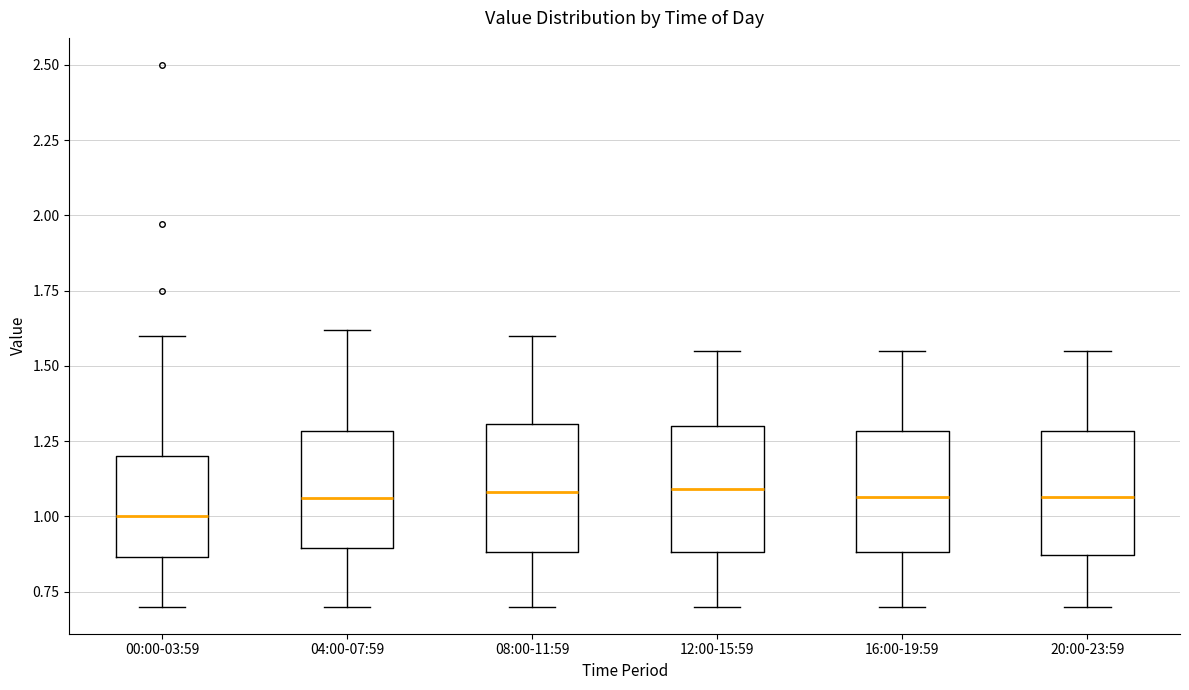

Reading left to right, transcribe this box plot: for each box, give where its median line is, the range the box spans, and where its two whiskers end, as read against the y-axis. The values are not printed on the chart, so give them approximately, as read against the axis.

00:00-03:59: median 1.00, box 0.85 to 1.20, whiskers 0.70 to 1.60
04:00-07:59: median 1.05, box 0.90 to 1.30, whiskers 0.70 to 1.60
08:00-11:59: median 1.10, box 0.90 to 1.30, whiskers 0.70 to 1.60
12:00-15:59: median 1.10, box 0.90 to 1.30, whiskers 0.70 to 1.55
16:00-19:59: median 1.05, box 0.90 to 1.30, whiskers 0.70 to 1.55
20:00-23:59: median 1.05, box 0.85 to 1.30, whiskers 0.70 to 1.55